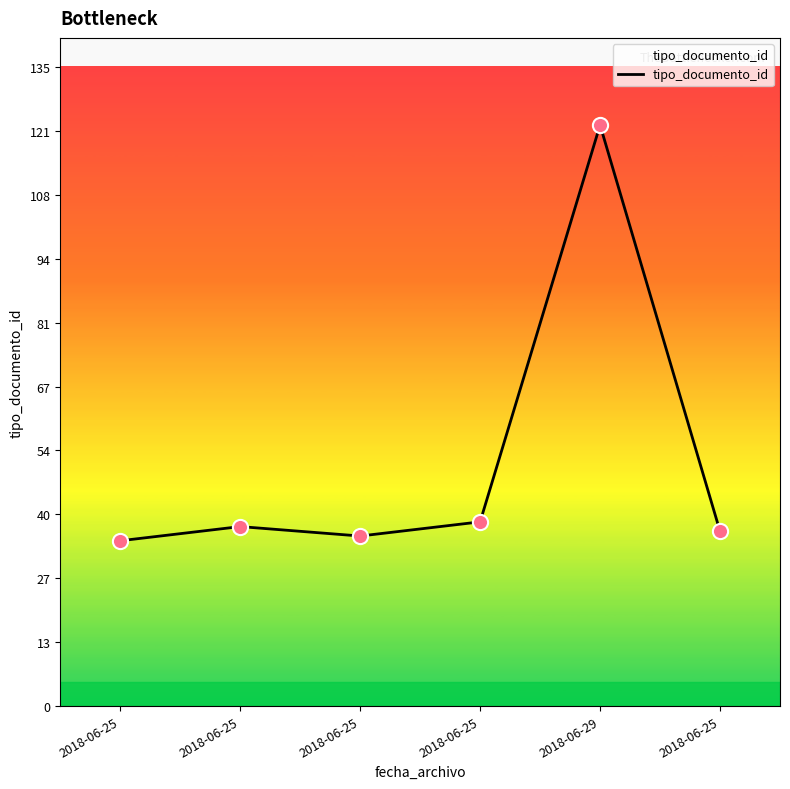

Count the number of categories in the chart.

6